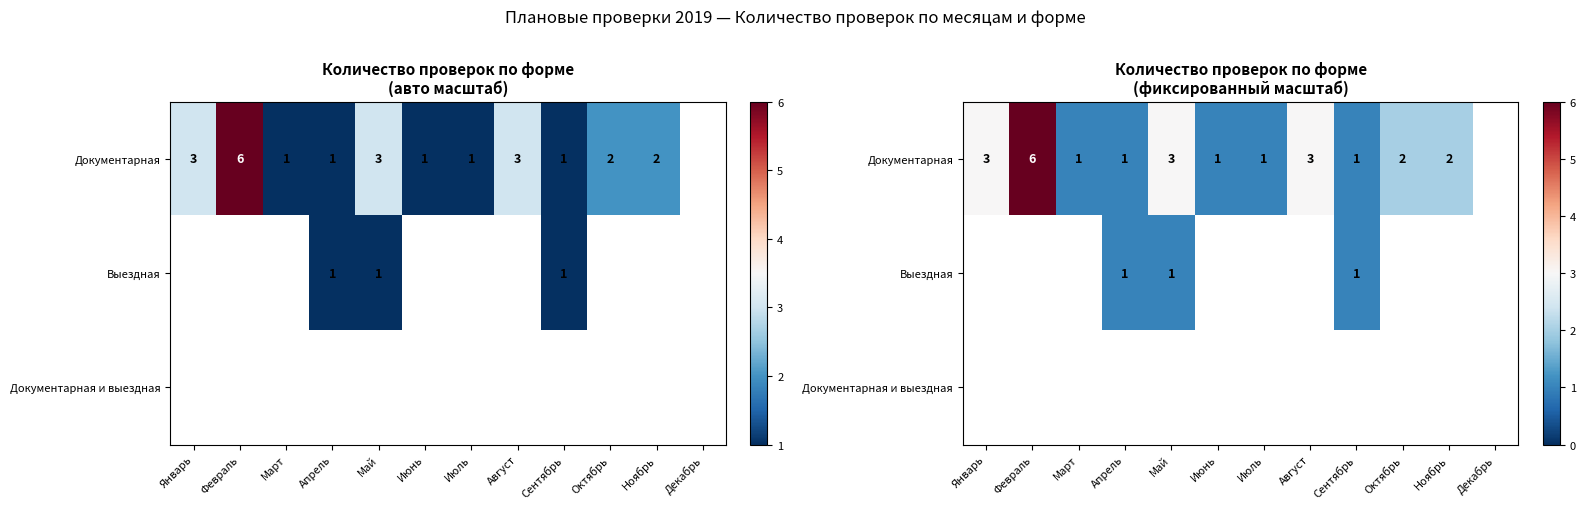

Which series changed the most between Апрель and Октябрь?

Документарная